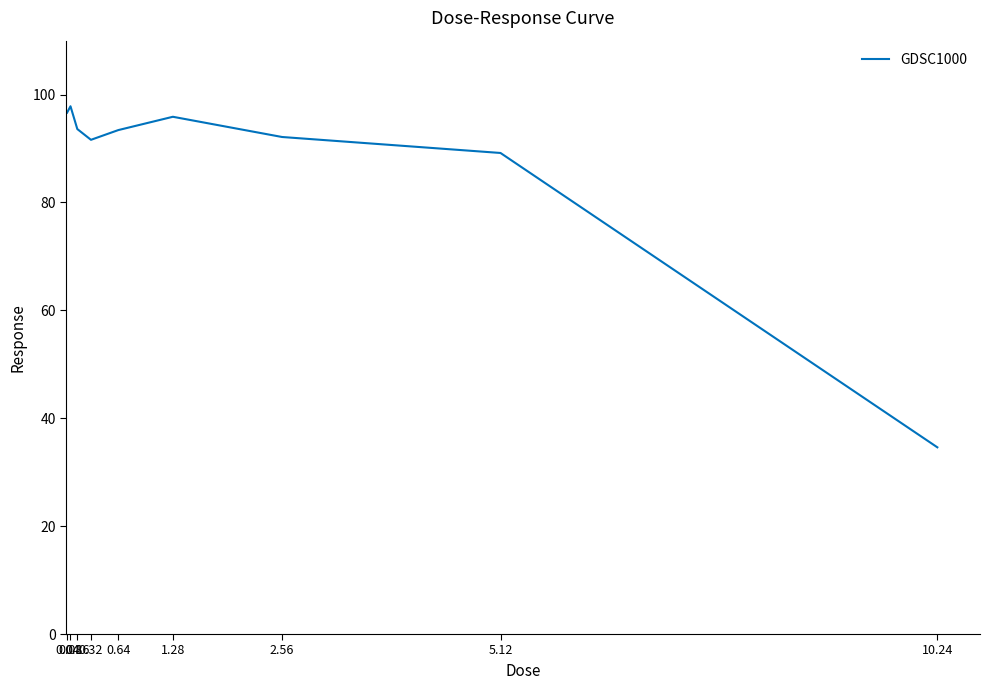

What is the difference between the maximum and minimum values?

63.2